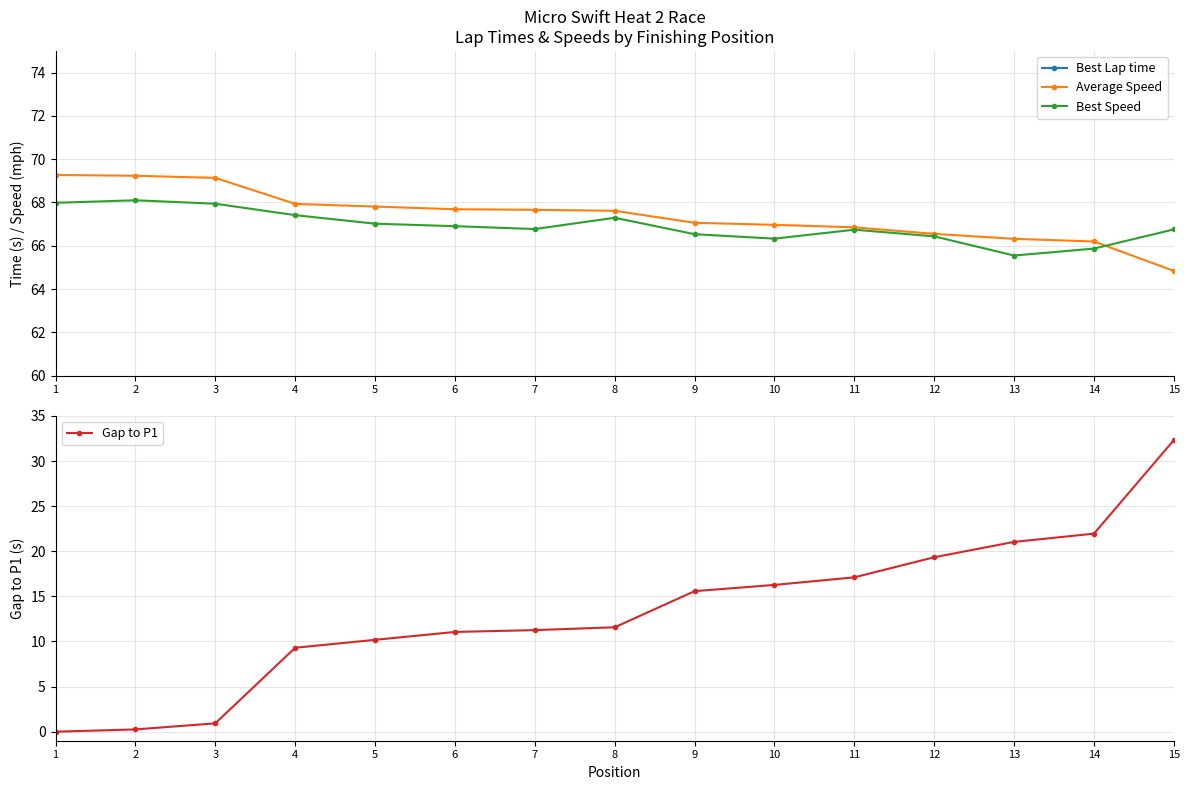

What is the total value across all series at 11?

188.5